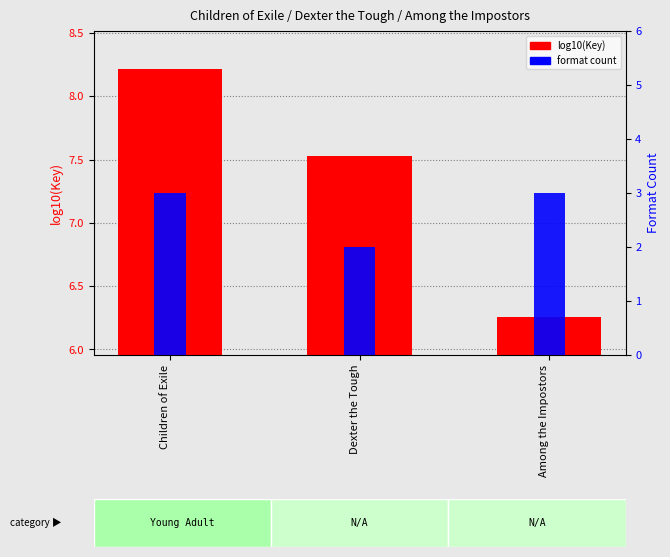

What is the difference between the maximum and minimum values in the format count series?

1.0